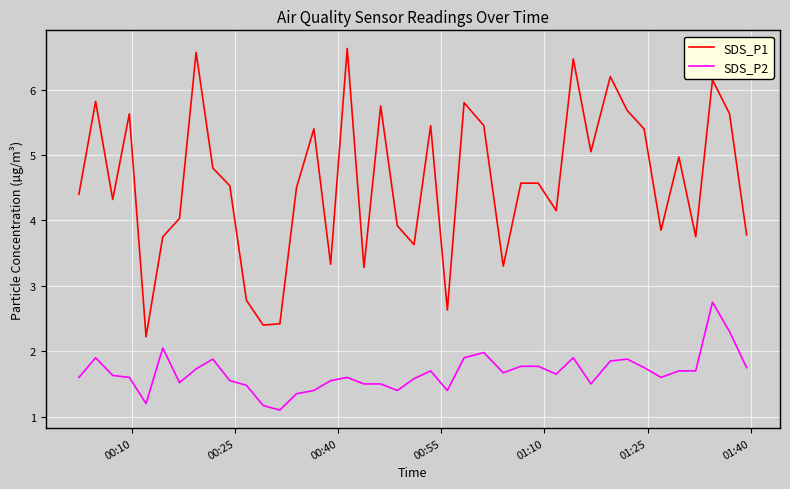

What is the difference between the maximum and minimum values in the SDS_P1 series?

4.4